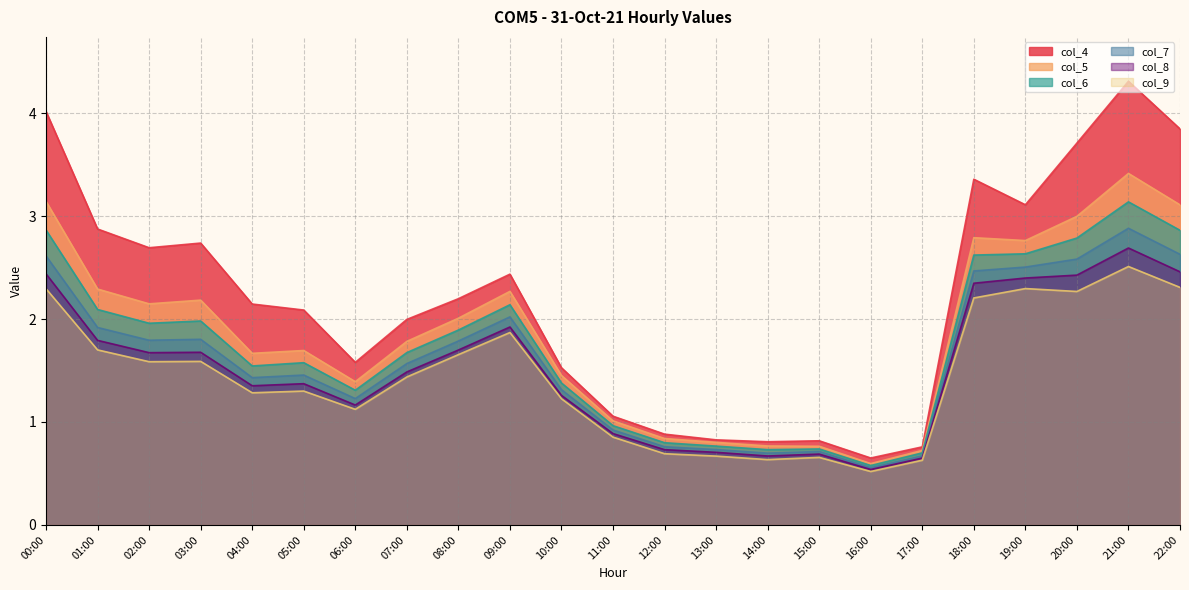

True or false: col_4 and col_8 cross at least once.

False